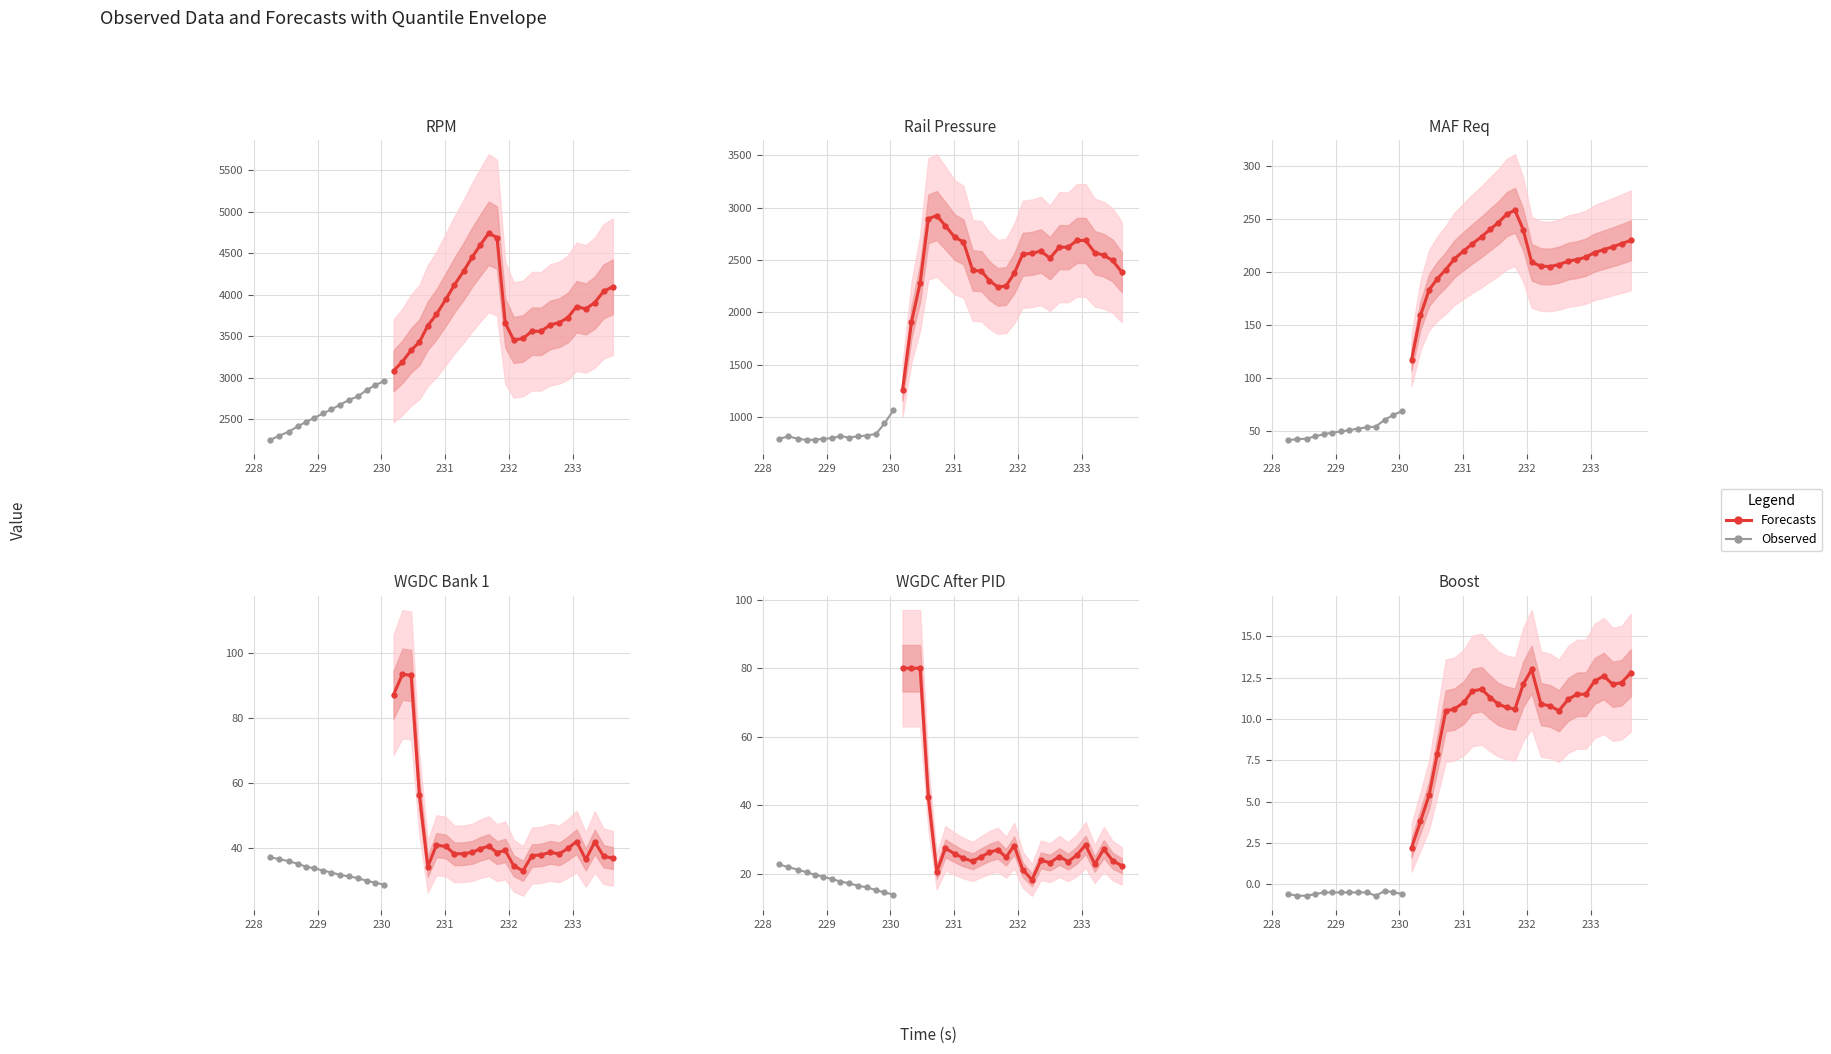

What is the label of the 17th point from the left?

230.467